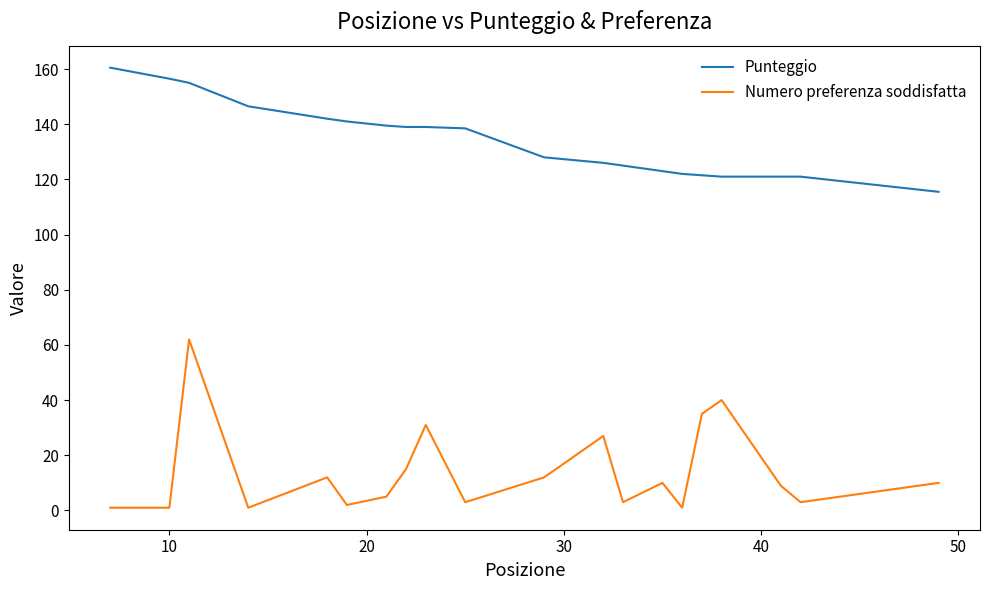

What is the lowest value of the Numero preferenza soddisfatta series?

1.0